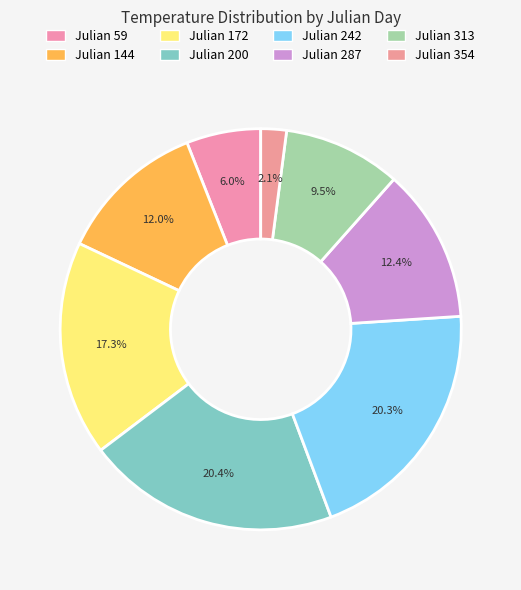

How many segments does this pie chart have?

8